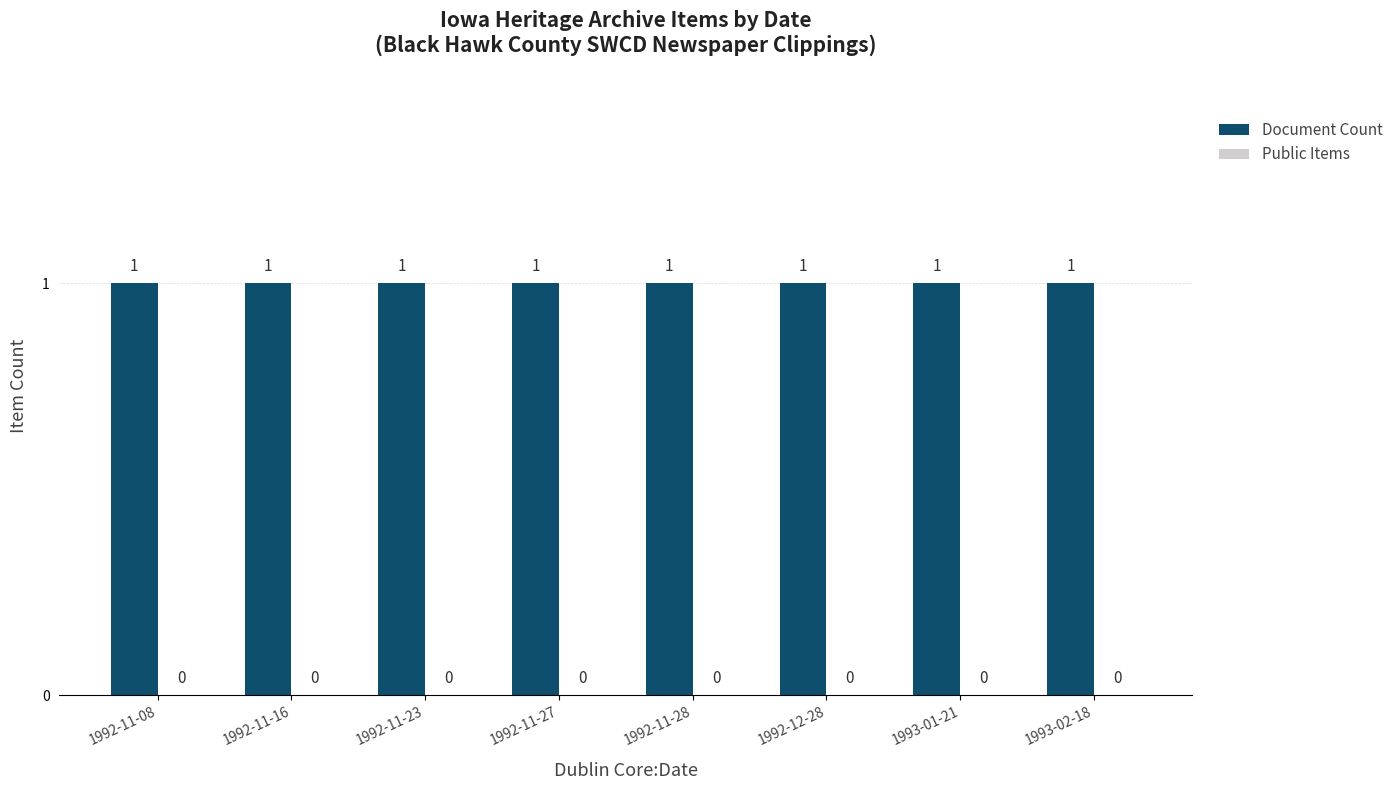

Between 1992-11-27 and 1992-11-28, which is larger?

1992-11-27